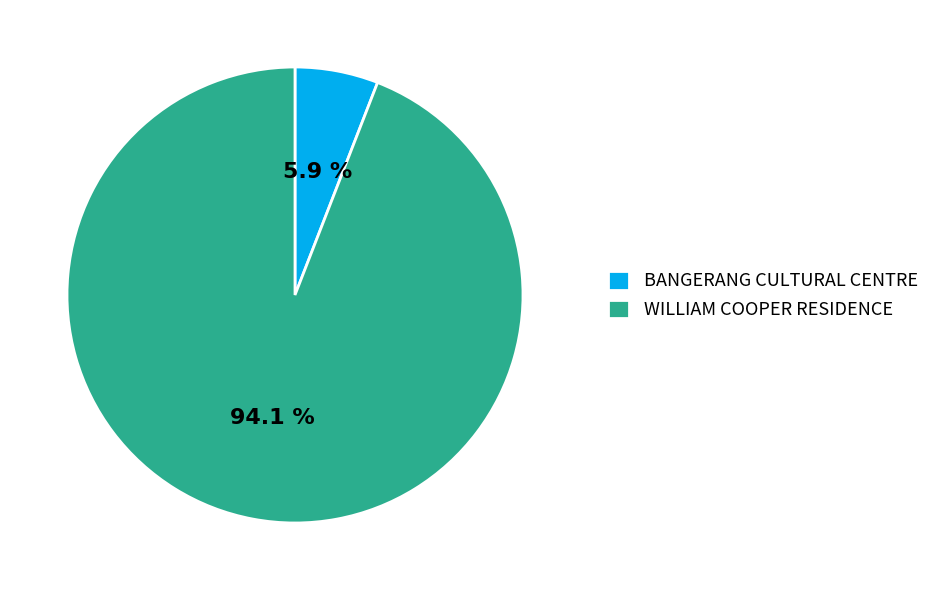

True or false: BANGERANG CULTURAL CENTRE accounts for 18% of the total.

False